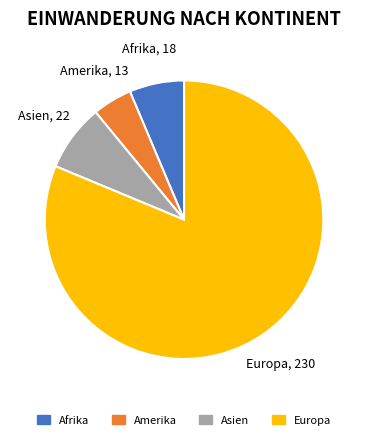

Does any single category account for the majority?

Yes